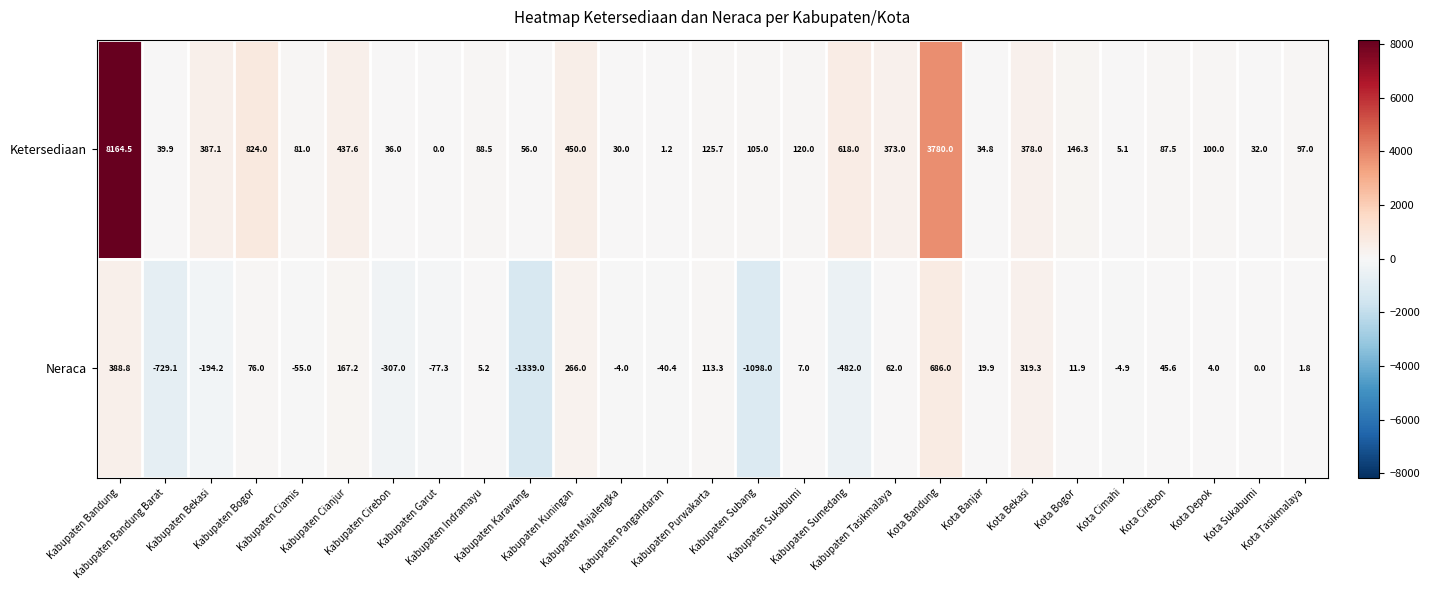

List the series in order of their overall mean, lowest first.

Neraca, Ketersediaan